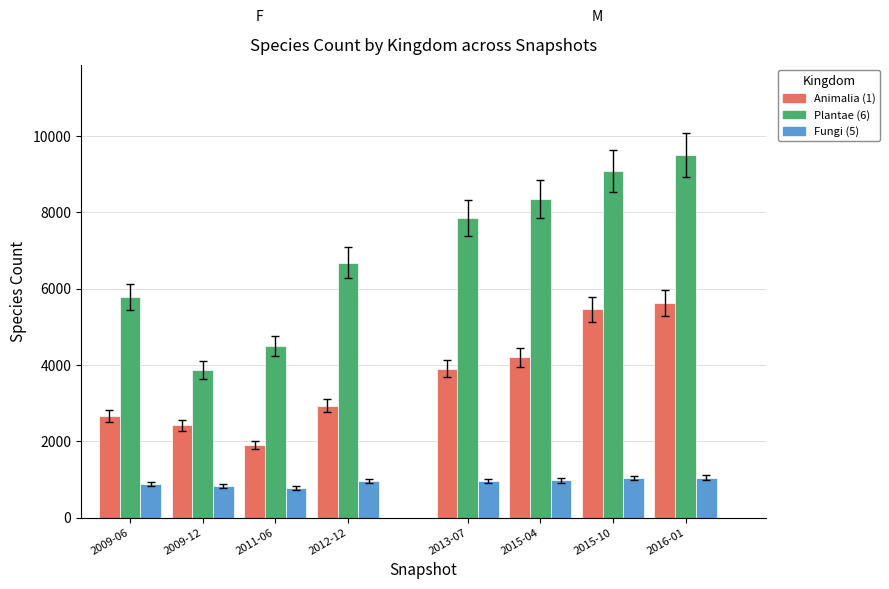

What are all the series names shown in the legend?

Animalia (1), Plantae (6), Fungi (5)